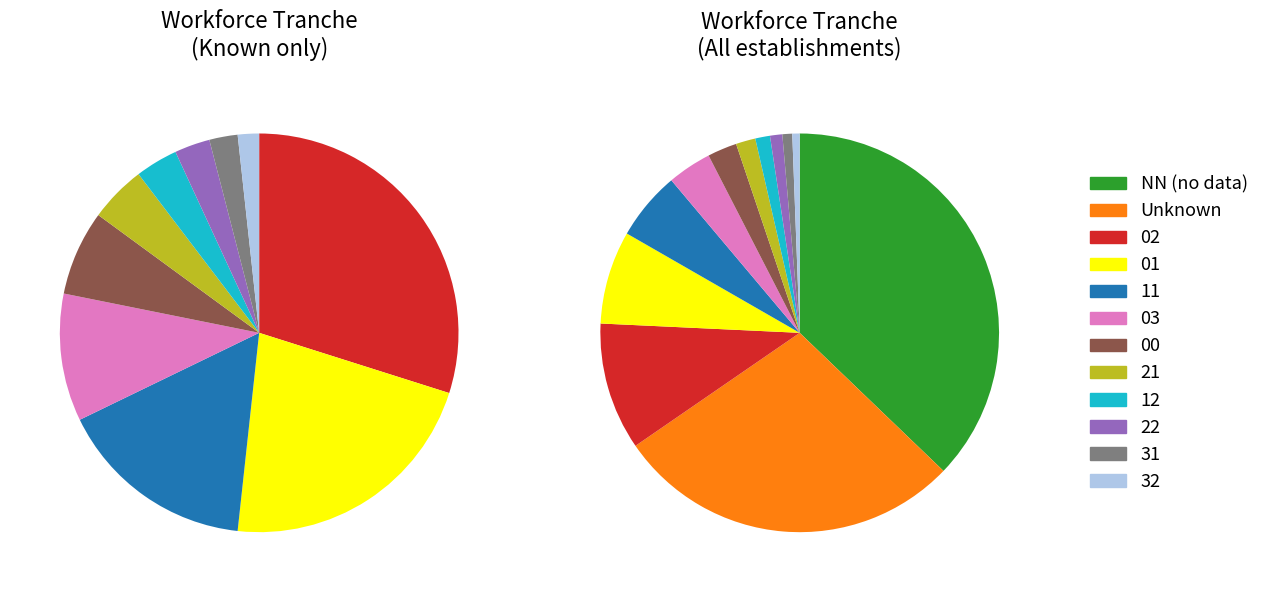

Does NN represent more than half of the total?

No